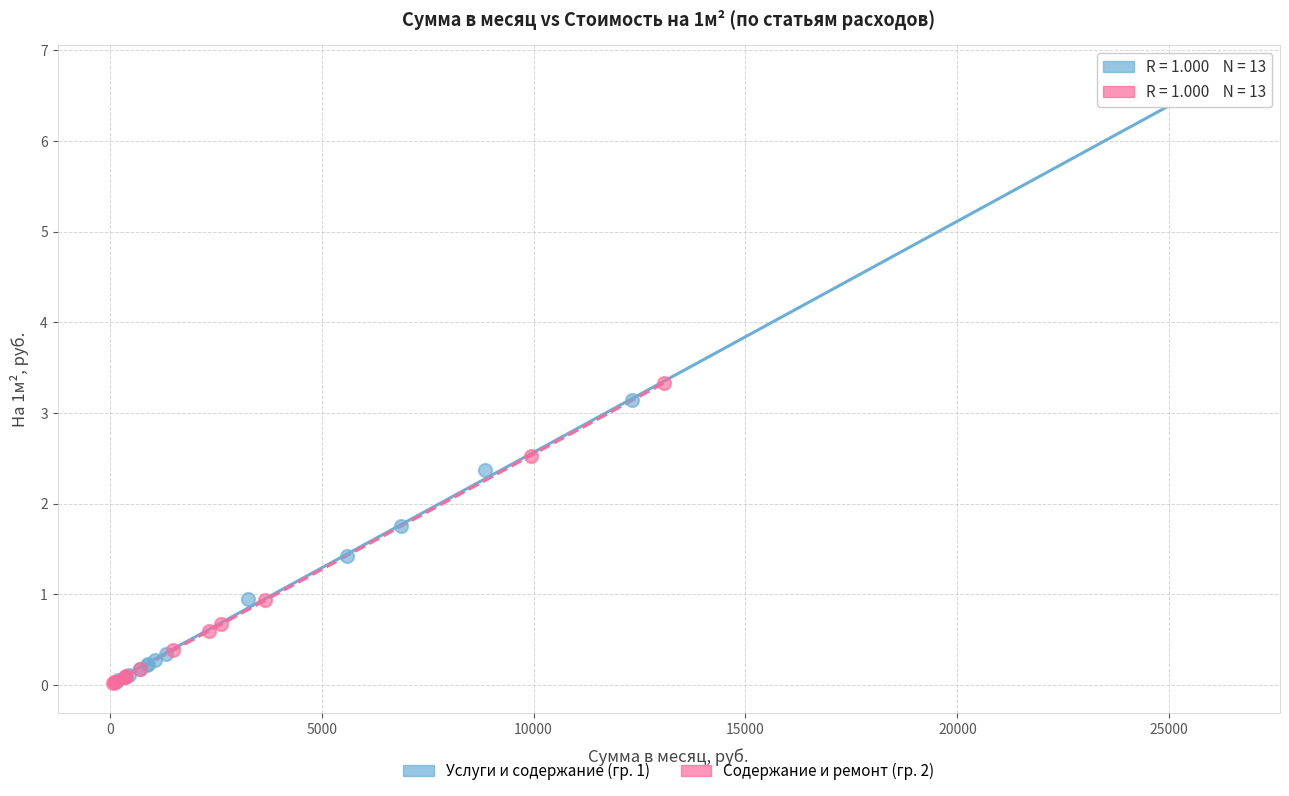

Which series has the largest Y range (max minus min)?

Услуги и содержание (гр. 1)